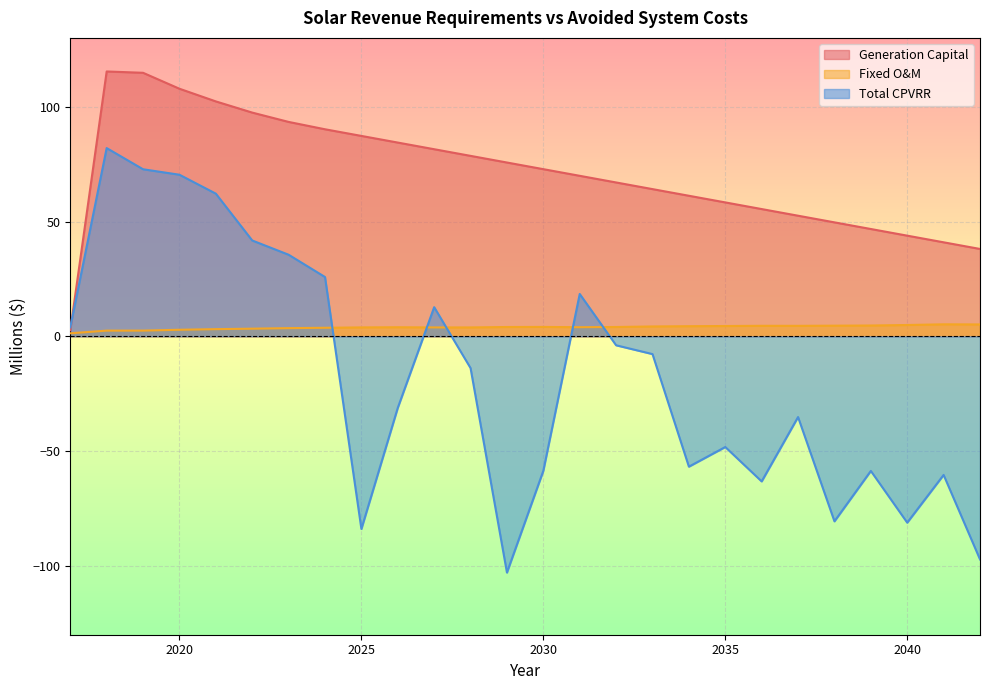

At how many categories does at least one series exceed 44?

22